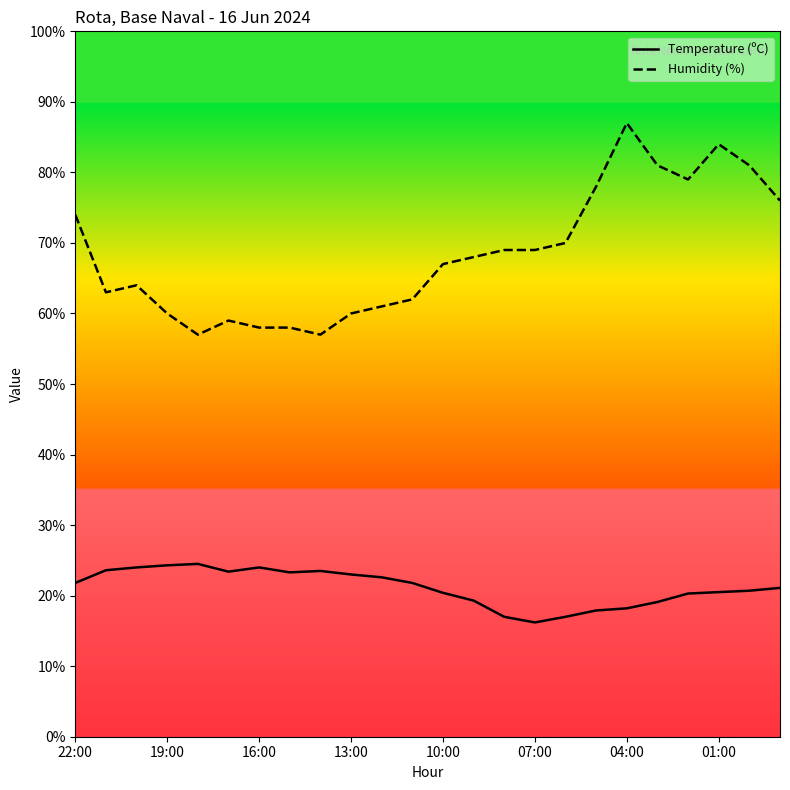

Which series changed the most between 22:00 and 10:00?

Humidity (%)